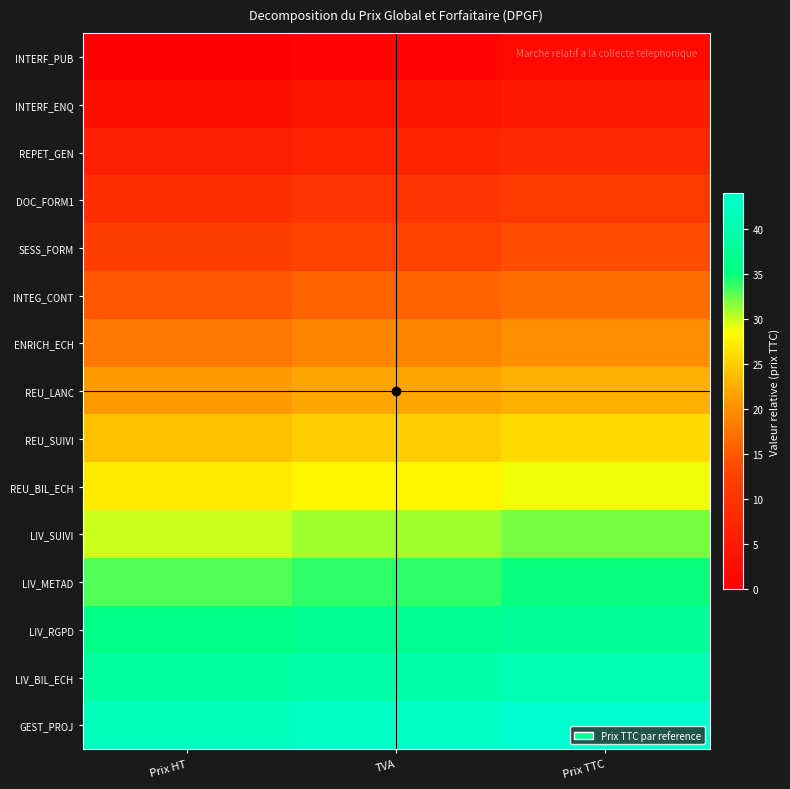

At TVA, list the series in order from smallest to largest.

INTERF_PUB, INTERF_ENQ, REPET_GEN, DOC_FORM1, SESS_FORM, INTEG_CONT, ENRICH_ECH, REU_LANC, REU_SUIVI, REU_BIL_ECH, LIV_SUIVI, LIV_METAD, LIV_RGPD, LIV_BIL_ECH, GEST_PROJ